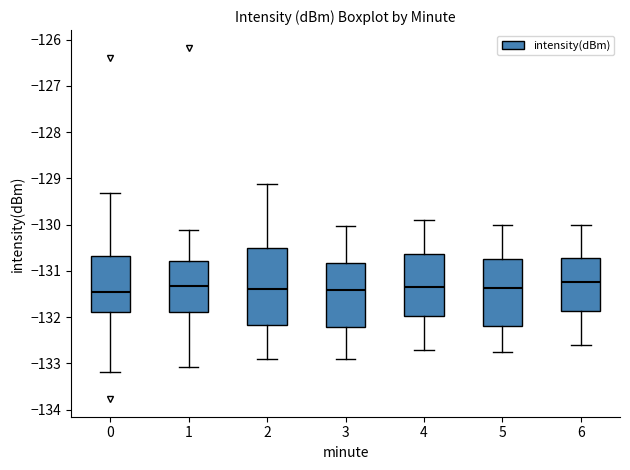

Where does the median line of the box at x = 2 sit on the y-axis? The values are not printed on the chart, so give them approximately, as read against the axis.

-131.4